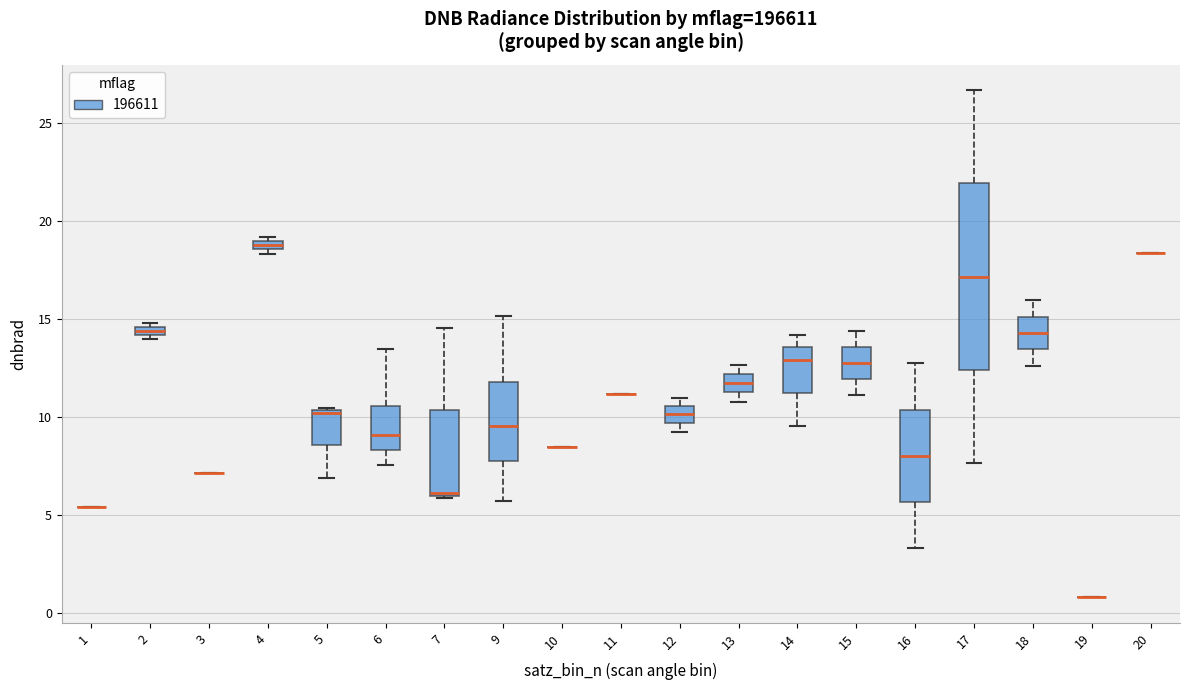

Comparing the boxes themselves (not the whiskers), which one is the tallest?

17